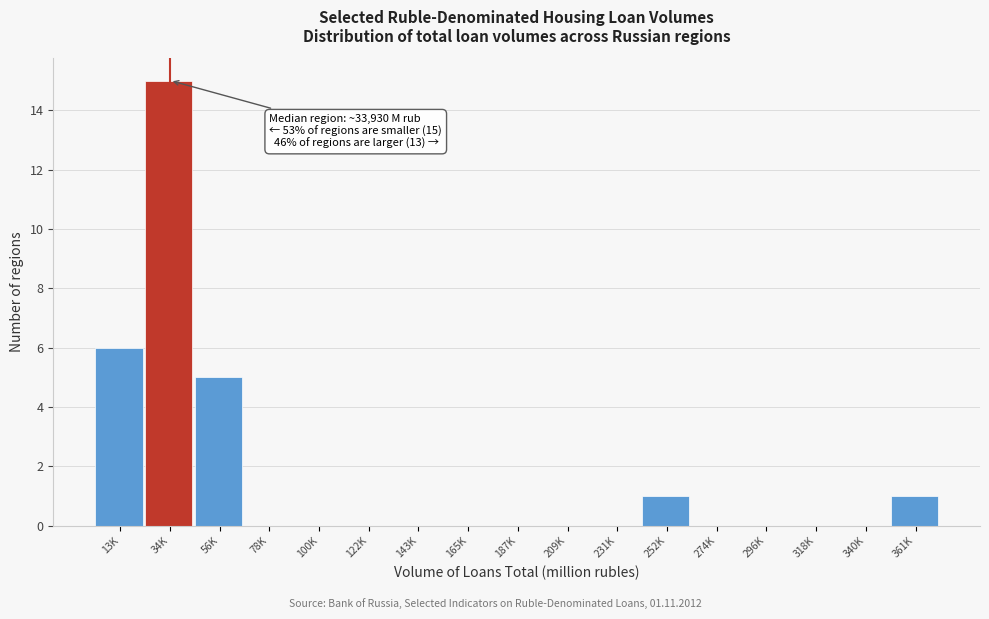

Reading left to right, what are all the values shown in this chart?

13K=6	34K=15	56K=5	78K=0	100K=0	122K=0	143K=0	165K=0	187K=0	209K=0	231K=0	252K=1	274K=0	296K=0	318K=0	340K=0	361K=1